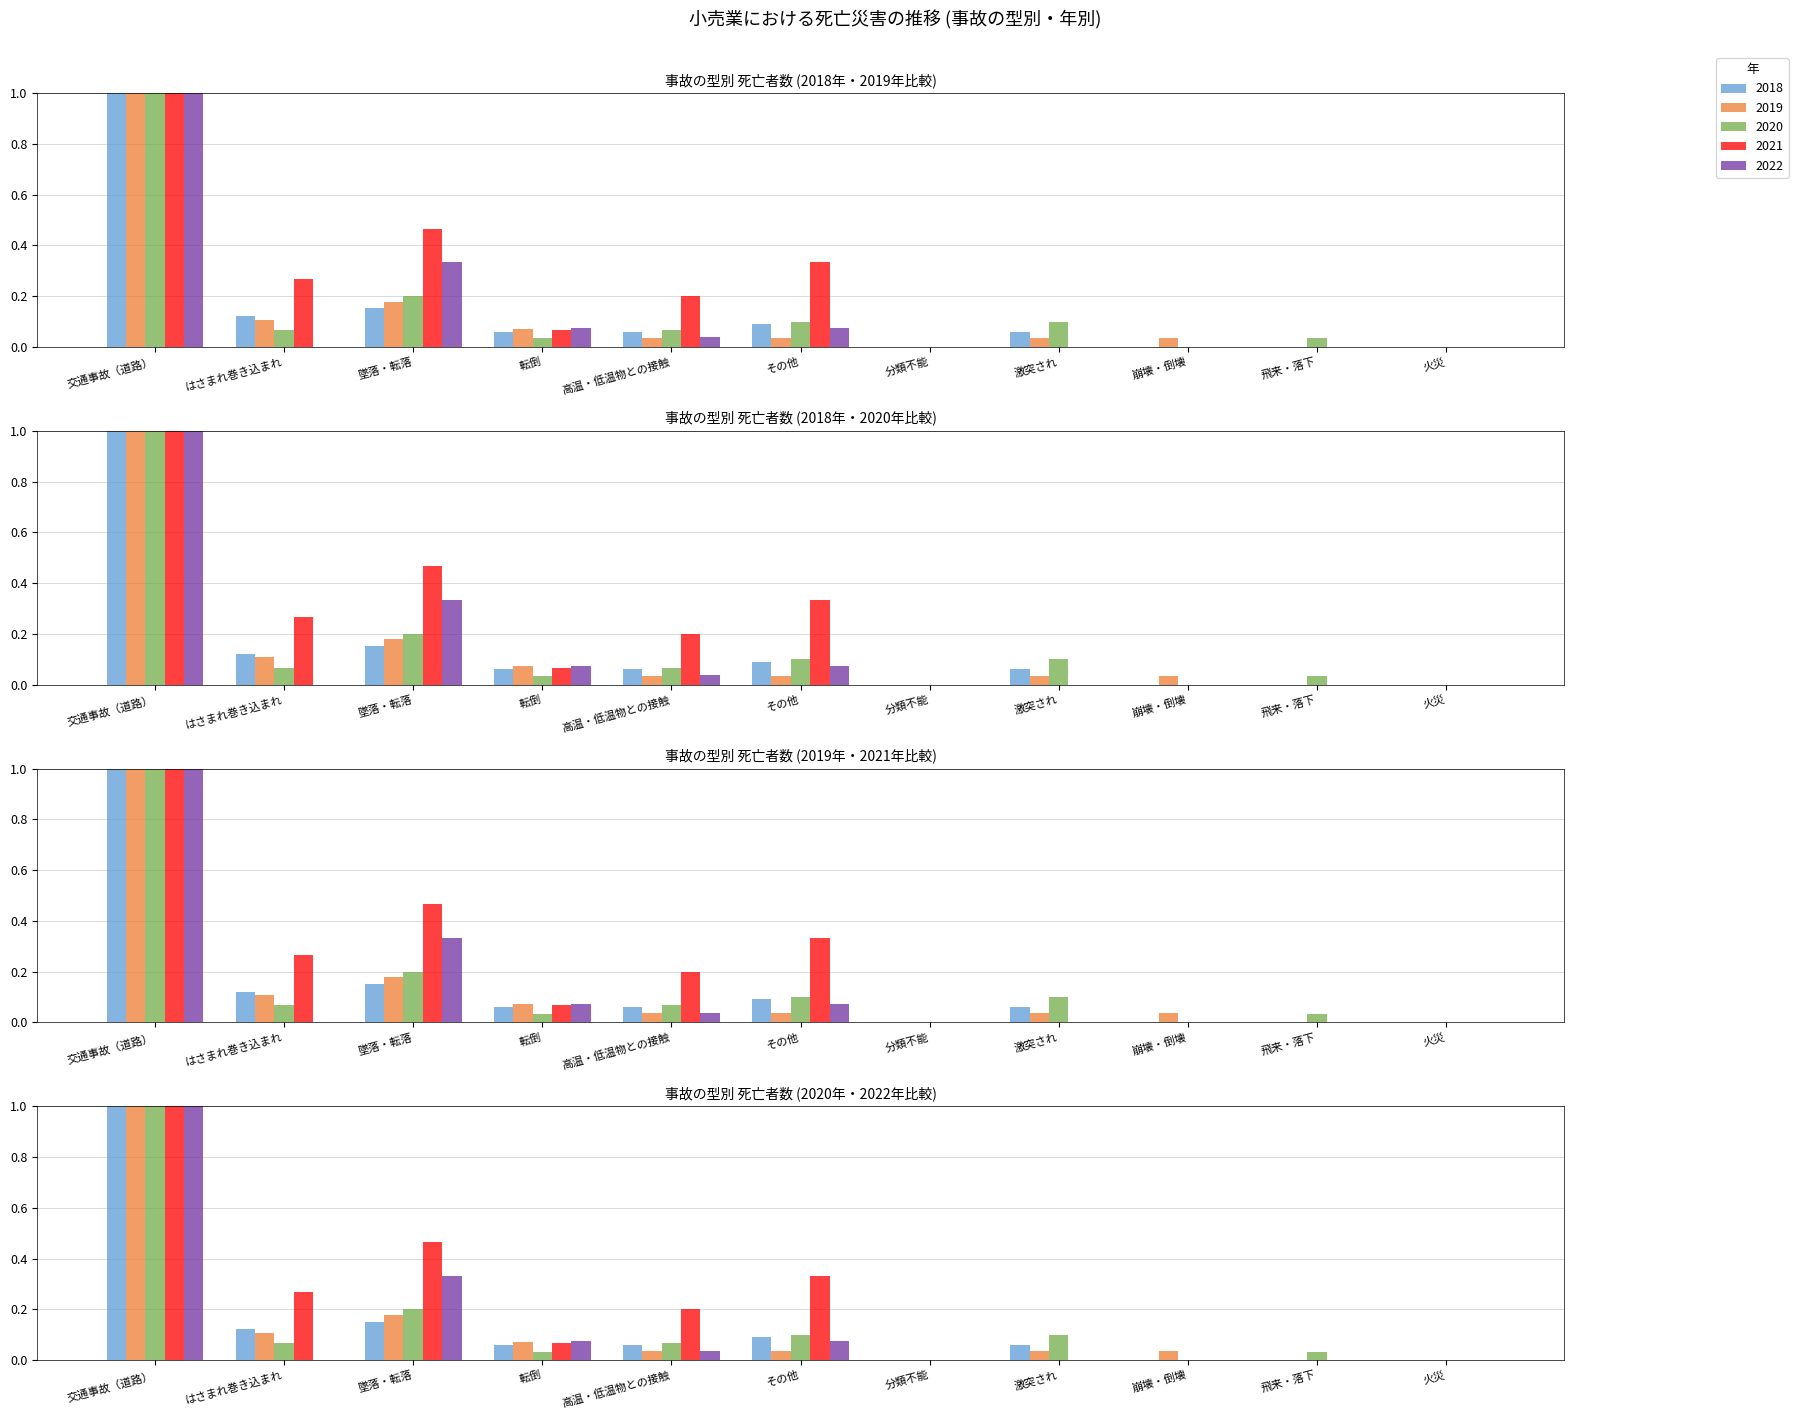

At which category does the chart reach its minimum across all series?

分類不能